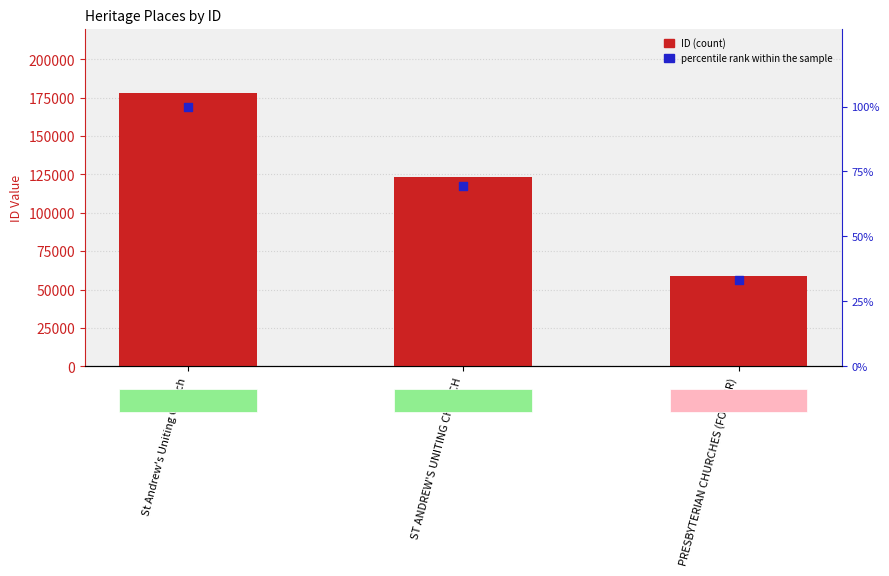

Is the value of ID at PRESBYTERIAN CHURCHES (FORMER) greater than the value of percentile rank within the sample at ST ANDREW'S UNITING CHURCH?

Yes